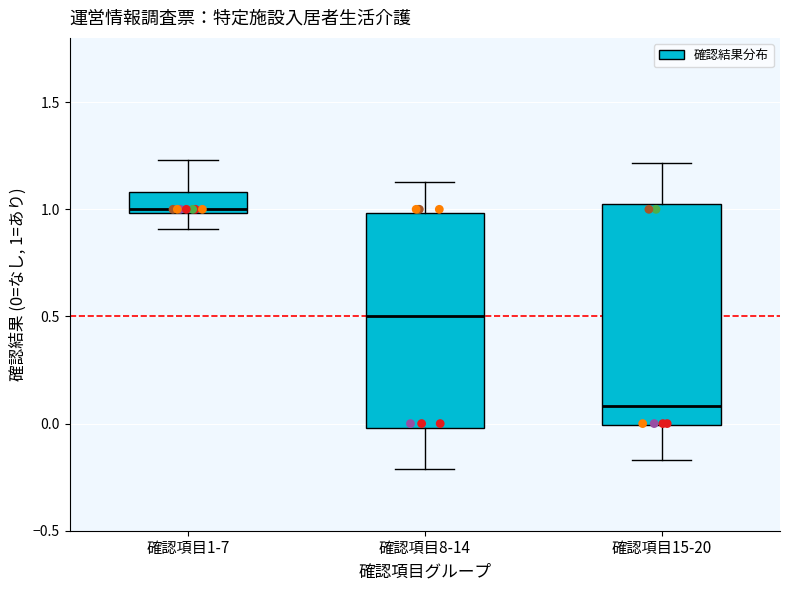

Where is the upper edge of the box for 確認項目1-7 on the y-axis? The values are not printed on the chart, so give them approximately, as read against the axis.

1.10